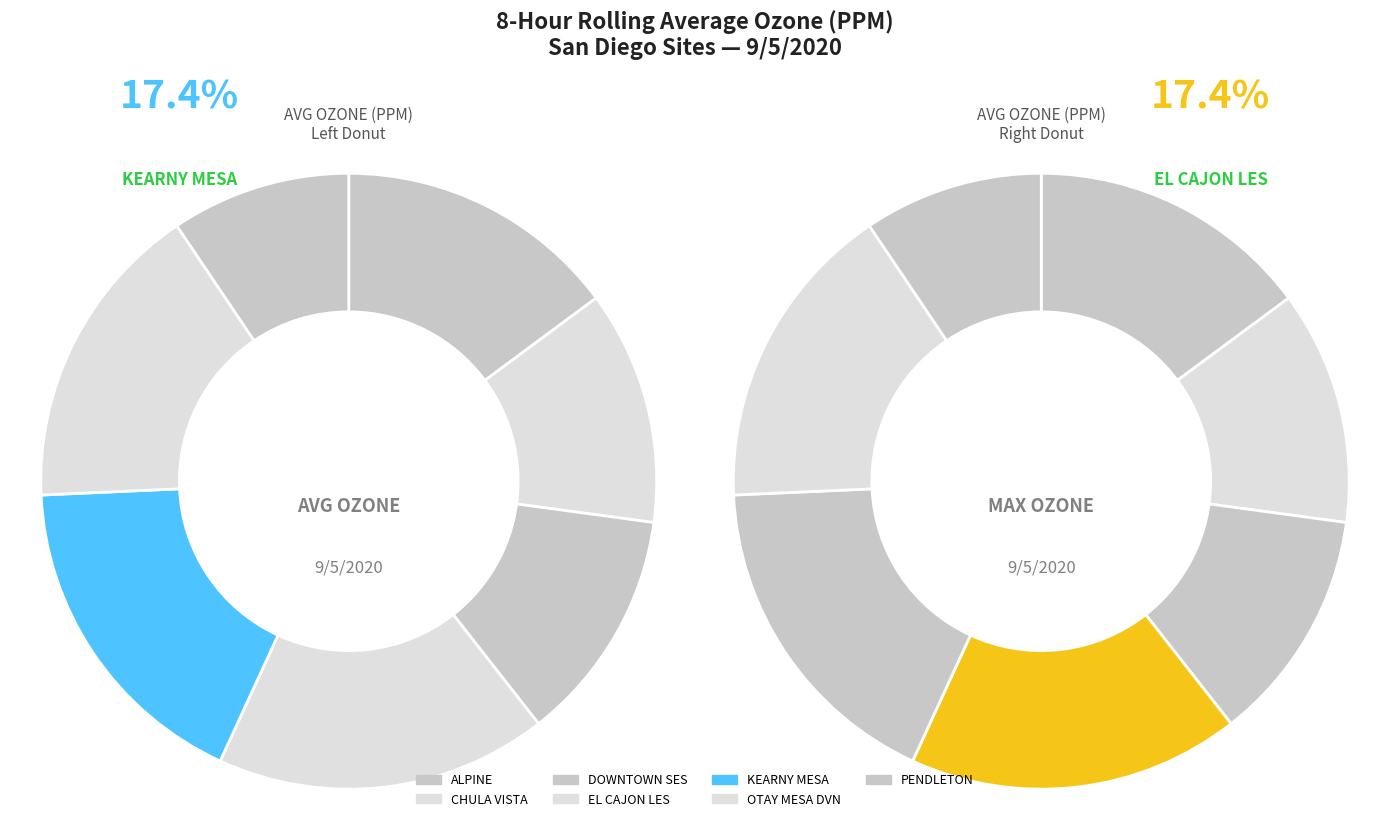

To the nearest percent, what portion does CHULA VISTA represent?

12%